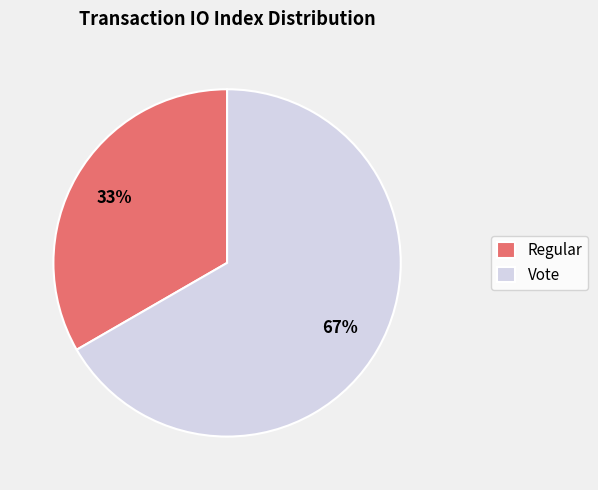

Do Vote and Regular together represent more than half of the pie?

Yes